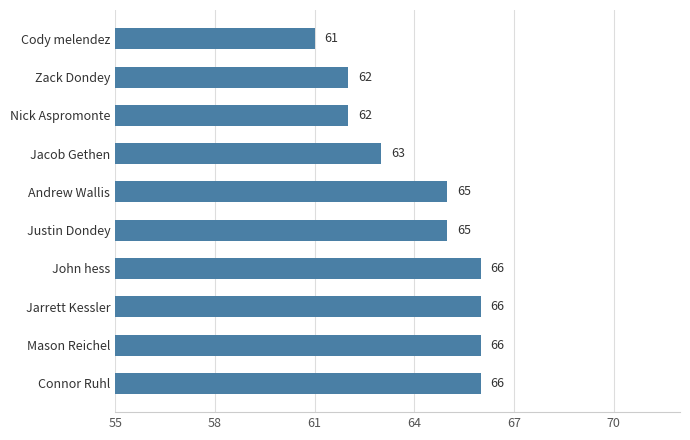

The value at Jacob Gethen is 63. True or false?

True